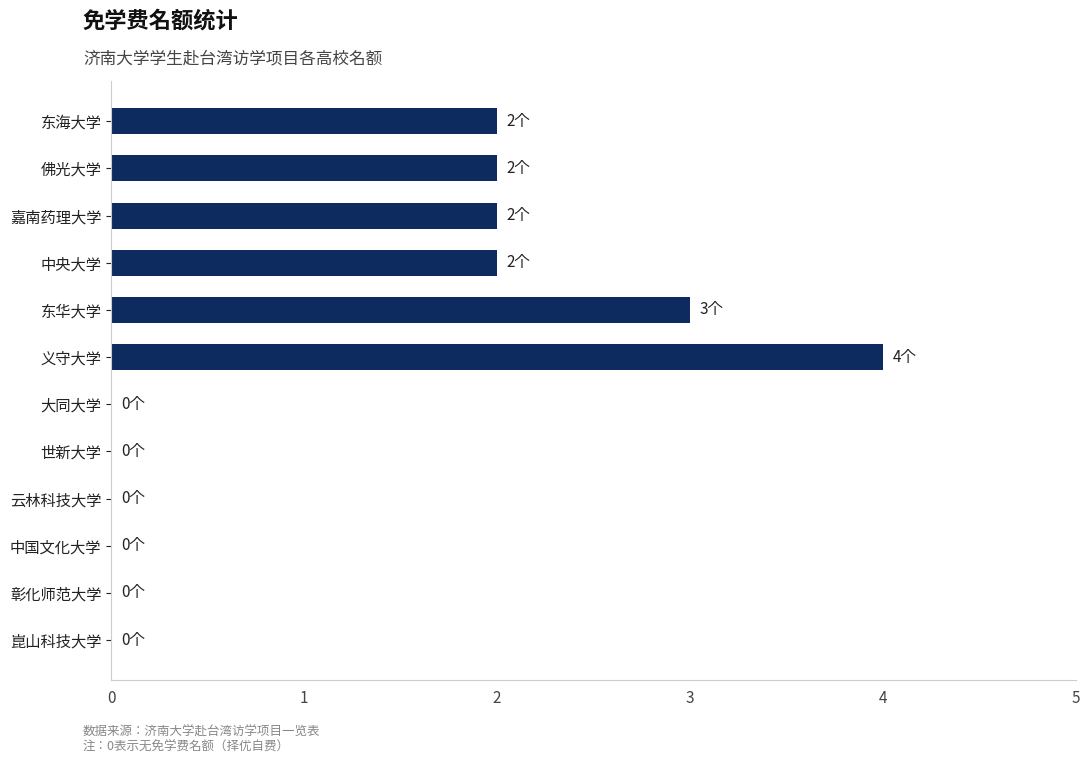

The value at 佛光大学 is 2. True or false?

True